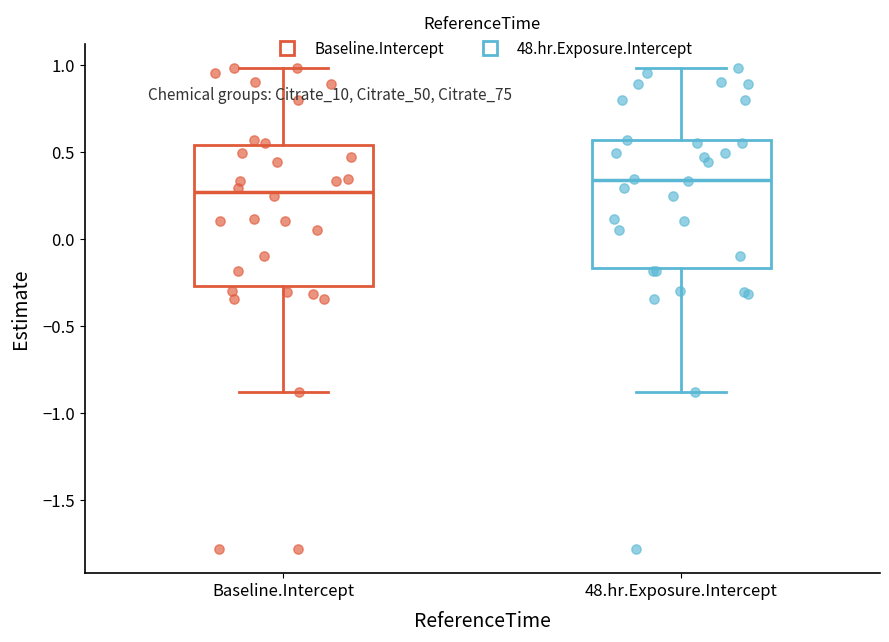

Where does the upper whisker of the box for 48.hr.Exposure.Intercept end on the y-axis? The values are not printed on the chart, so give them approximately, as read against the axis.

1.00